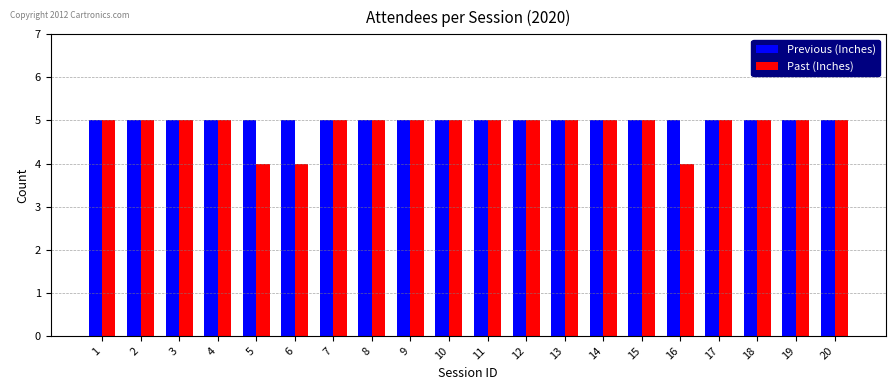

What is the smallest value displayed?

4